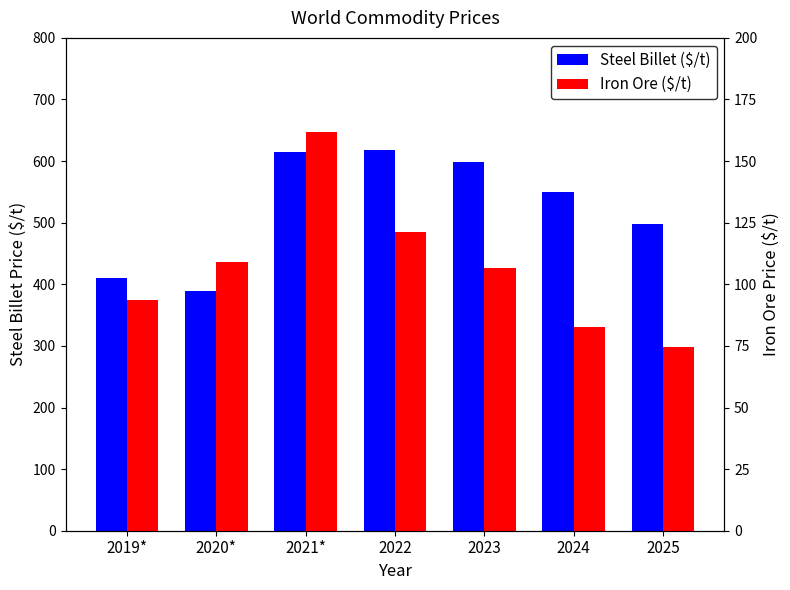

What is the label of the 6th bar from the right?

2020*